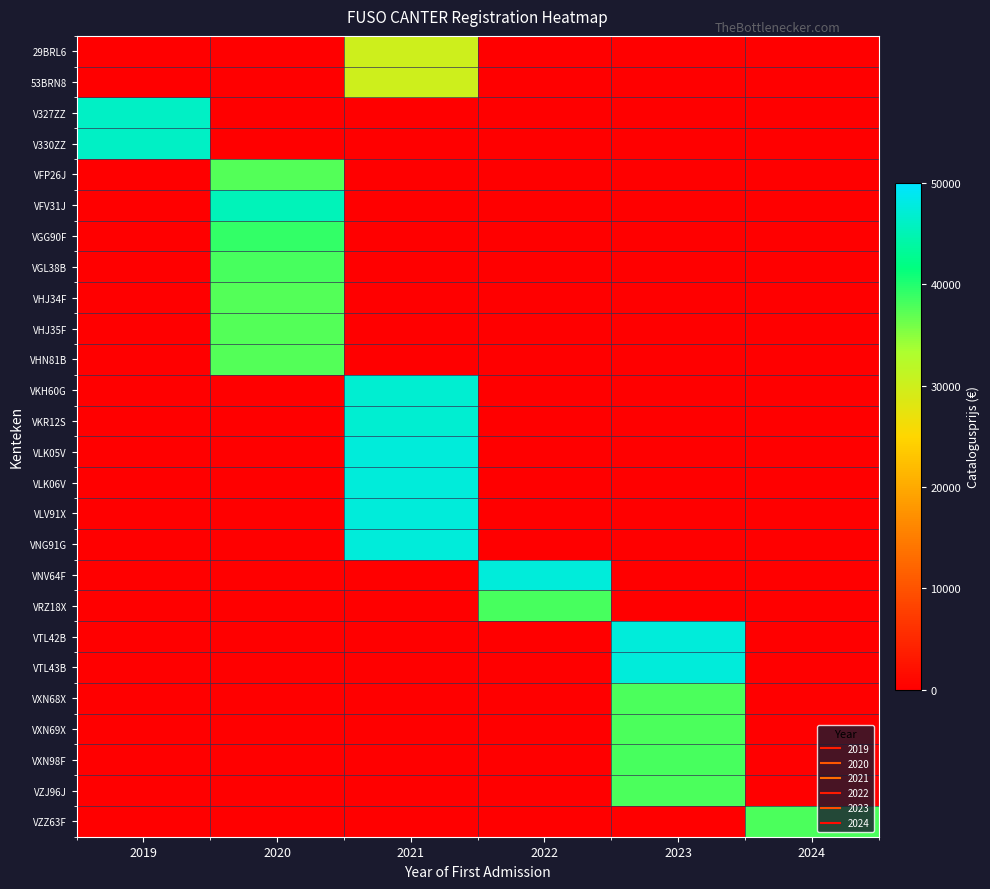

Reading left to right, what are all the values shown in this chart?

29BRL6: 2019=0	2020=0	2021=30000	2022=0	2023=0	2024=0
53BRN8: 2019=0	2020=0	2021=30000	2022=0	2023=0	2024=0
V327ZZ: 2019=46179	2020=0	2021=0	2022=0	2023=0	2024=0
V330ZZ: 2019=46179	2020=0	2021=0	2022=0	2023=0	2024=0
VFP26J: 2019=0	2020=37567	2021=0	2022=0	2023=0	2024=0
VFV31J: 2019=0	2020=45351	2021=0	2022=0	2023=0	2024=0
VGG90F: 2019=0	2020=39233	2021=0	2022=0	2023=0	2024=0
VGL38B: 2019=0	2020=38202	2021=0	2022=0	2023=0	2024=0
VHJ34F: 2019=0	2020=37567	2021=0	2022=0	2023=0	2024=0
VHJ35F: 2019=0	2020=37567	2021=0	2022=0	2023=0	2024=0
VHN81B: 2019=0	2020=37567	2021=0	2022=0	2023=0	2024=0
VKH60G: 2019=0	2020=0	2021=46908	2022=0	2023=0	2024=0
VKR12S: 2019=0	2020=0	2021=46908	2022=0	2023=0	2024=0
VLK05V: 2019=0	2020=0	2021=47598	2022=0	2023=0	2024=0
VLK06V: 2019=0	2020=0	2021=47598	2022=0	2023=0	2024=0
VLV91X: 2019=0	2020=0	2021=47598	2022=0	2023=0	2024=0
VNG91G: 2019=0	2020=0	2021=47598	2022=0	2023=0	2024=0
VNV64F: 2019=0	2020=0	2021=0	2022=47598	2023=0	2024=0
VRZ18X: 2019=0	2020=0	2021=0	2022=38281	2023=0	2024=0
VTL42B: 2019=0	2020=0	2021=0	2022=0	2023=47598	2024=0
VTL43B: 2019=0	2020=0	2021=0	2022=0	2023=47598	2024=0
VXN68X: 2019=0	2020=0	2021=0	2022=0	2023=38043	2024=0
VXN69X: 2019=0	2020=0	2021=0	2022=0	2023=38043	2024=0
VXN98F: 2019=0	2020=0	2021=0	2022=0	2023=38281	2024=0
VZJ96J: 2019=0	2020=0	2021=0	2022=0	2023=38043	2024=0
VZZ63F: 2019=0	2020=0	2021=0	2022=0	2023=0	2024=38043